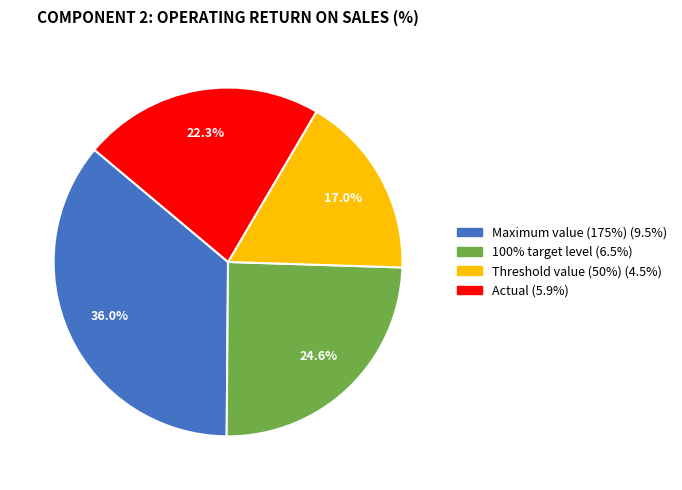

Between Threshold value (50%) and Actual, which is larger?

Actual